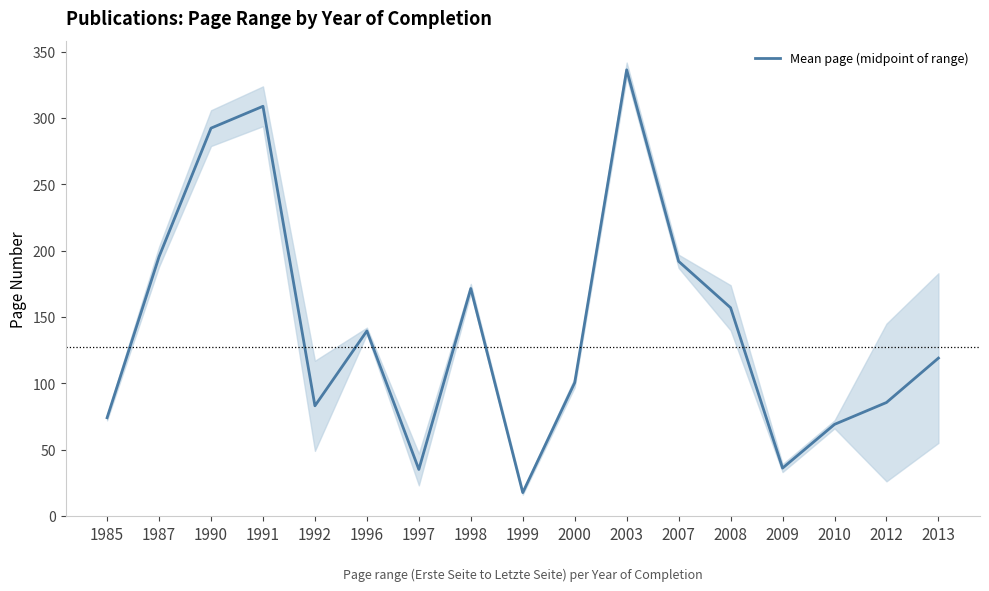

Rank the categories by value from highest to lowest.

2003, 1991, 1990, 1987, 2007, 1998, 2008, 1996, 2013, 2000, 2012, 1992, 1985, 2010, 2009, 1997, 1999